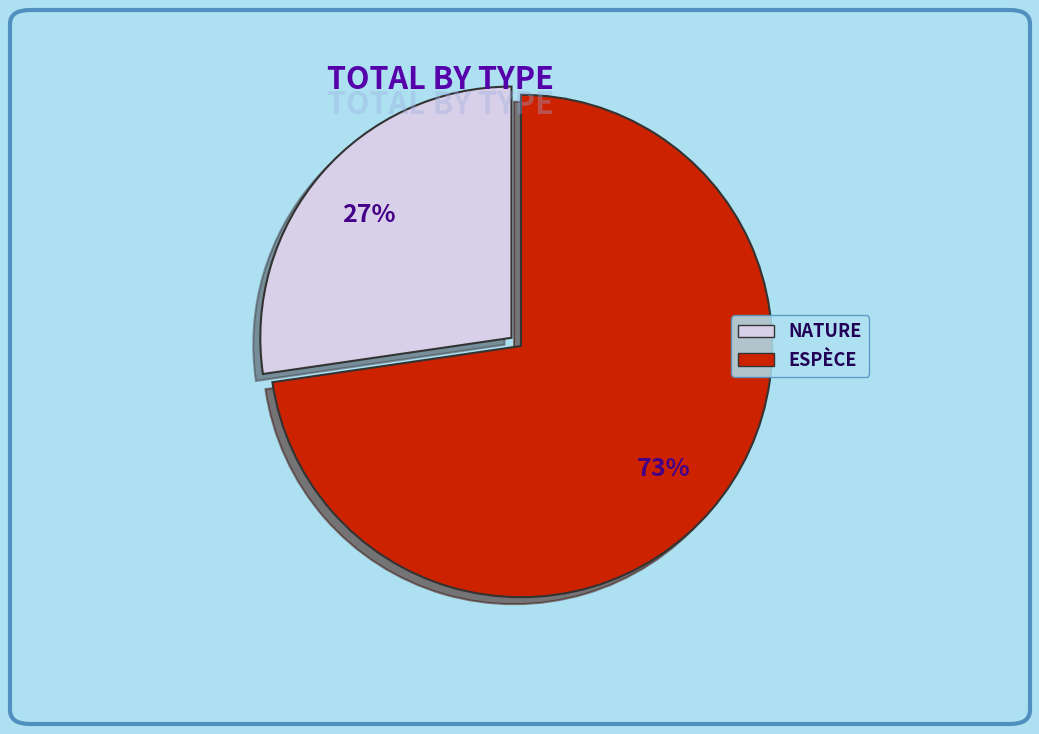

Count the number of slices in the pie.

2